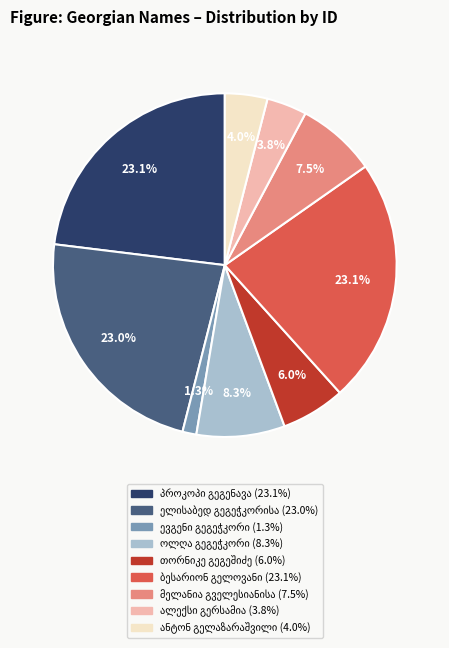

Does any single category account for the majority?

No